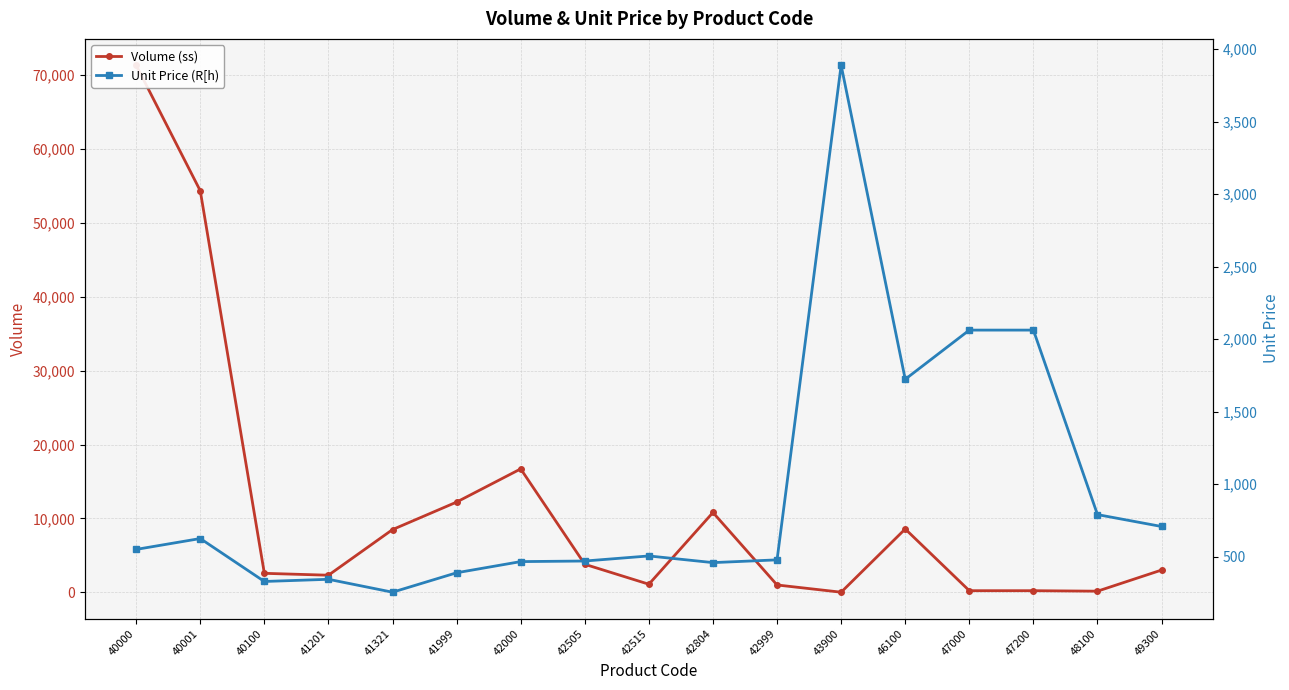

What is the difference between the Unit Price (R[h) values at 43900 and 41999?

3499